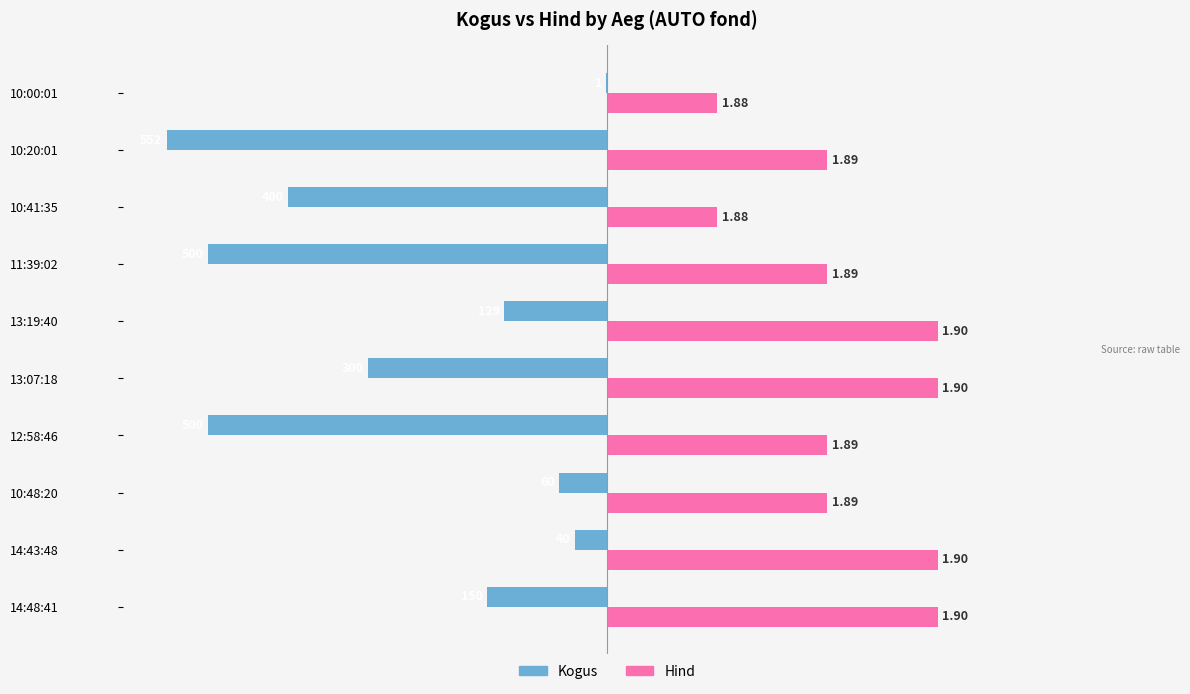

What are all the series names shown in the legend?

Kogus, Hind